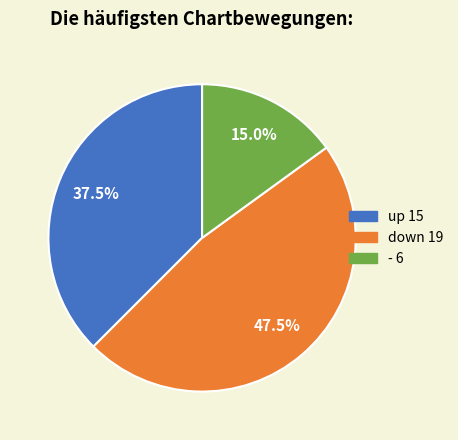

Is there any slice that represents more than half of the pie?

No